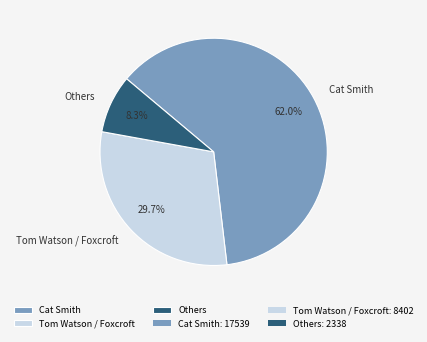

What is the majority slice?

Cat Smith